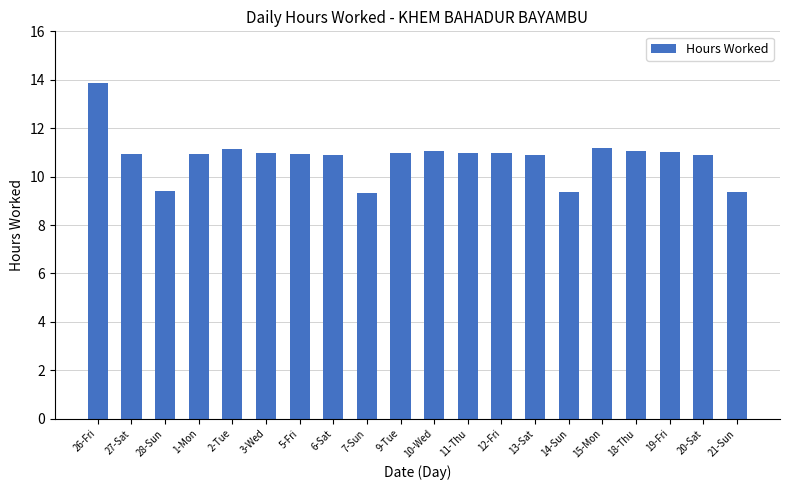

Is it true that the value at 14-Sun is 9.3?

True